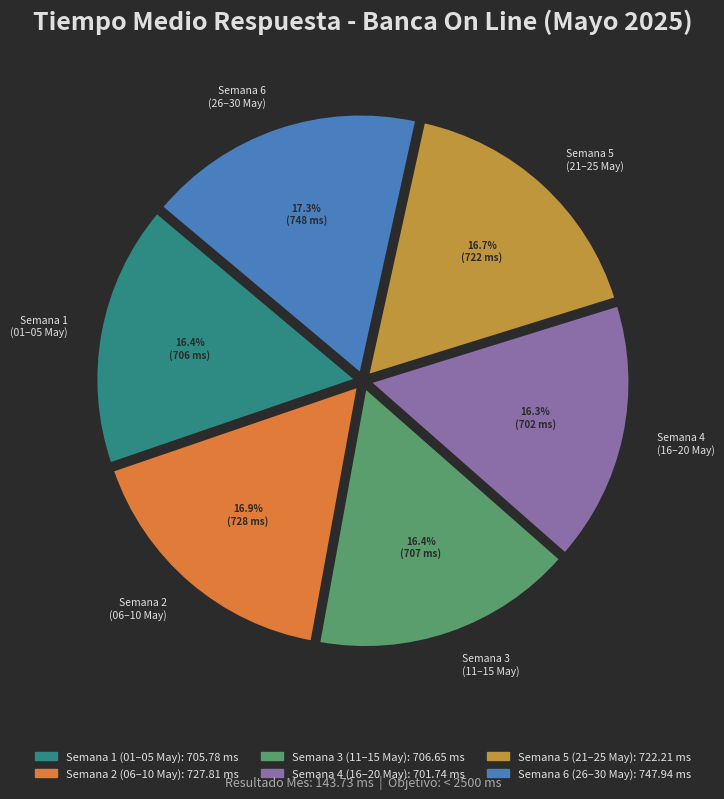

Is there a majority slice in this chart?

No